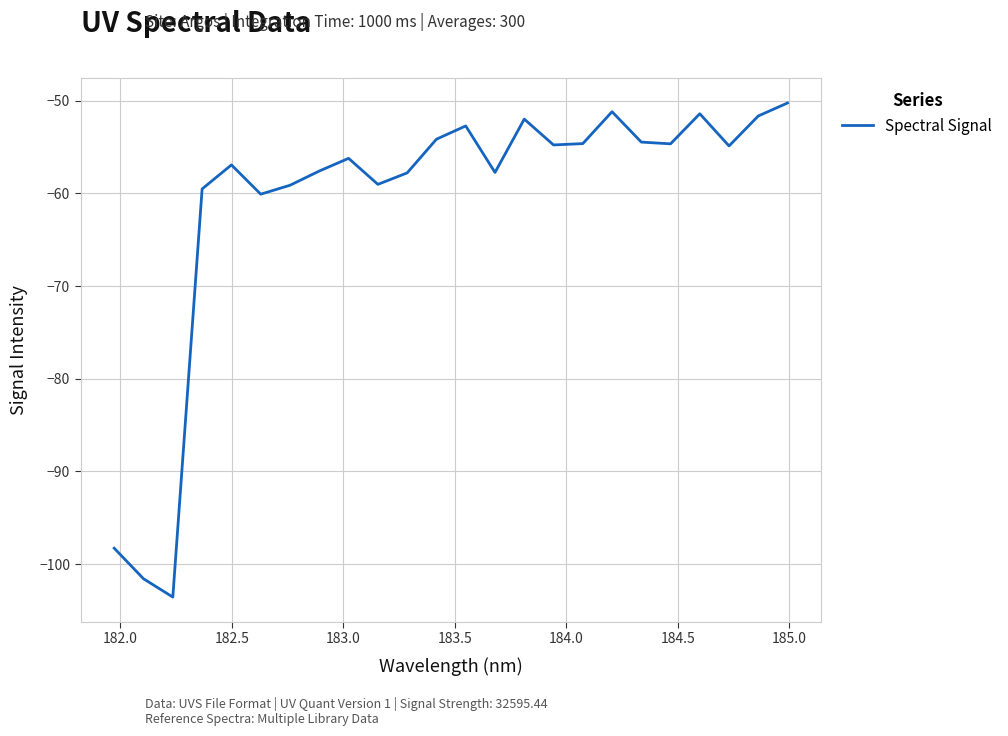

What is the difference between the second highest and second lowest values?

50.4